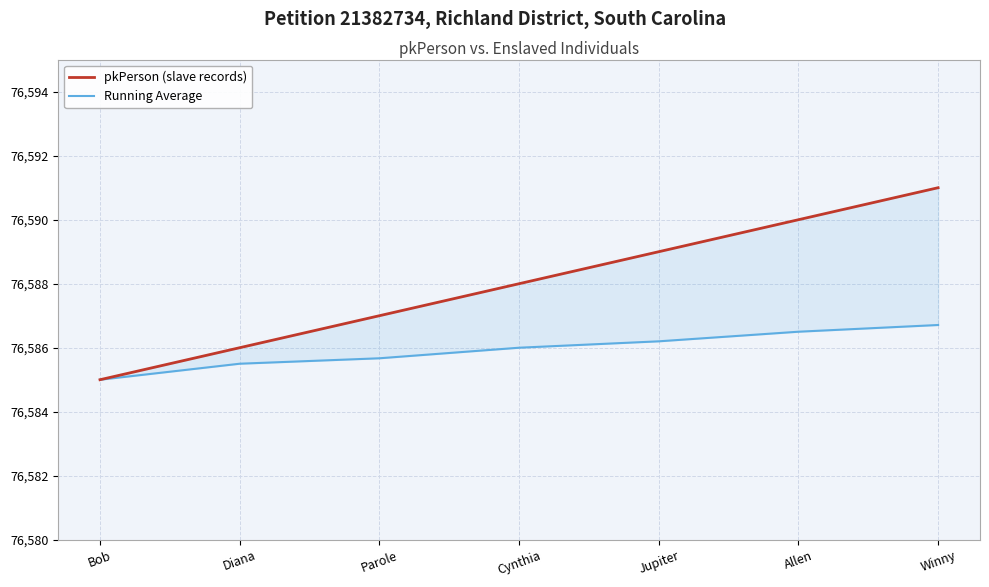

Which category has the lowest value across all series?

Bob